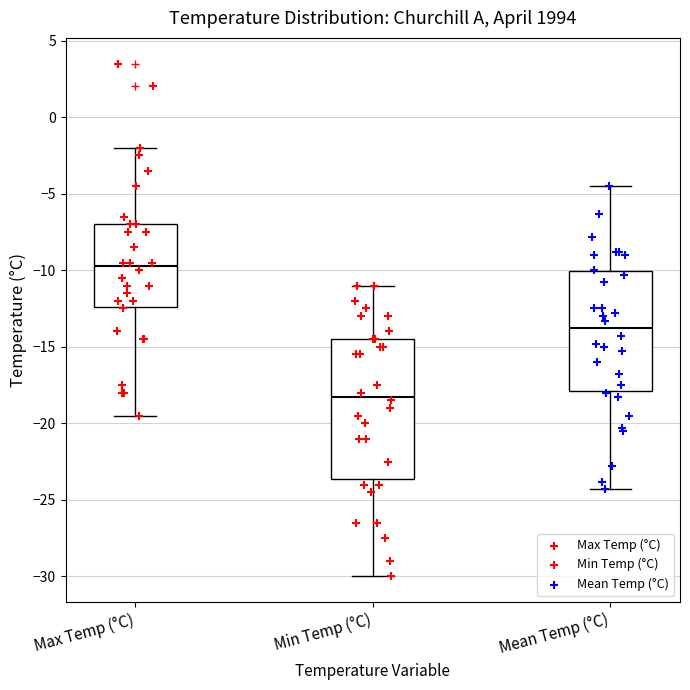

Reading left to right, read every box against the y-axis: the position of its median line, the range the box covers, and the ends of its whiskers. The values are not printed on the chart, so give them approximately, as read against the axis.

Max Temp (°C): median -9.5, box -12.5 to -7.0, whiskers -19.5 to -2.0
Min Temp (°C): median -18.0, box -23.5 to -14.5, whiskers -30.0 to -11.0
Mean Temp (°C): median -14.0, box -18.0 to -10.0, whiskers -24.5 to -4.5